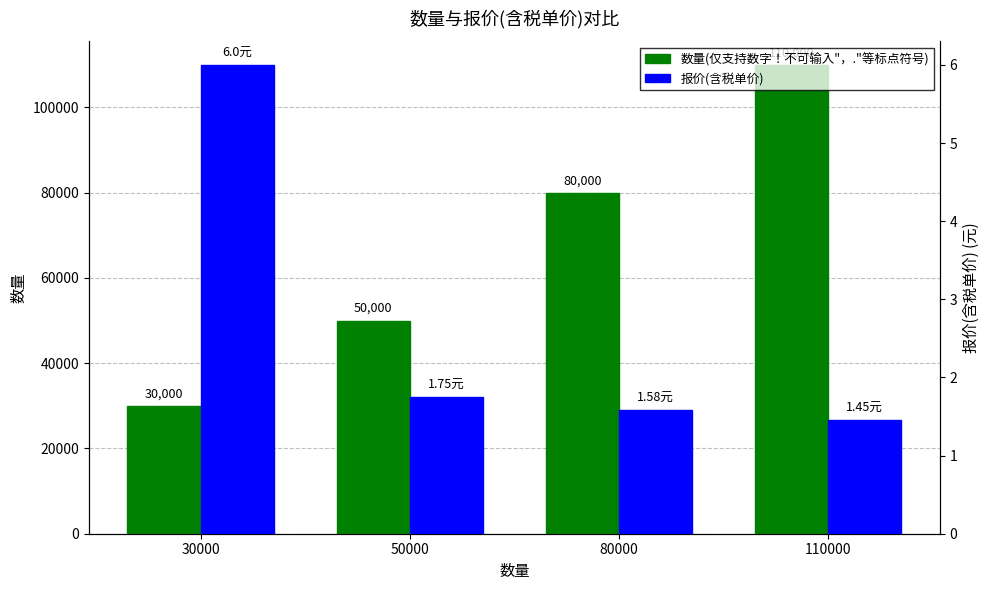

Reading left to right, list all the values displayed in this chart.

数量(仅支持数字！不可输入"，."等标点符号): 30000.0	50000.0	80000.0	110000.0
报价(含税单价): 6.0	1.8	1.6	1.4